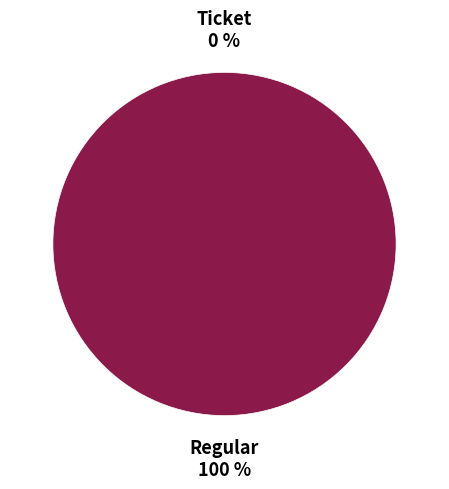

The Regular slice represents 86% of the pie. True or false?

False